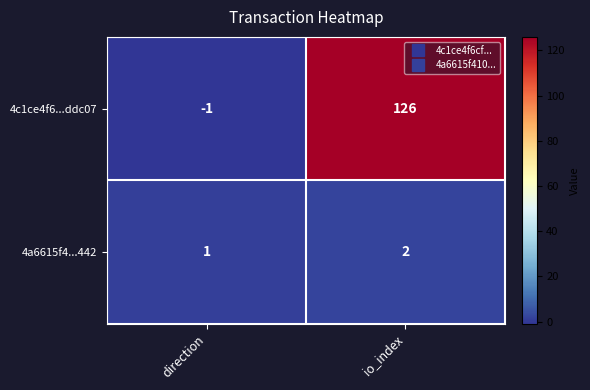

How many categories are shown in the chart?

2